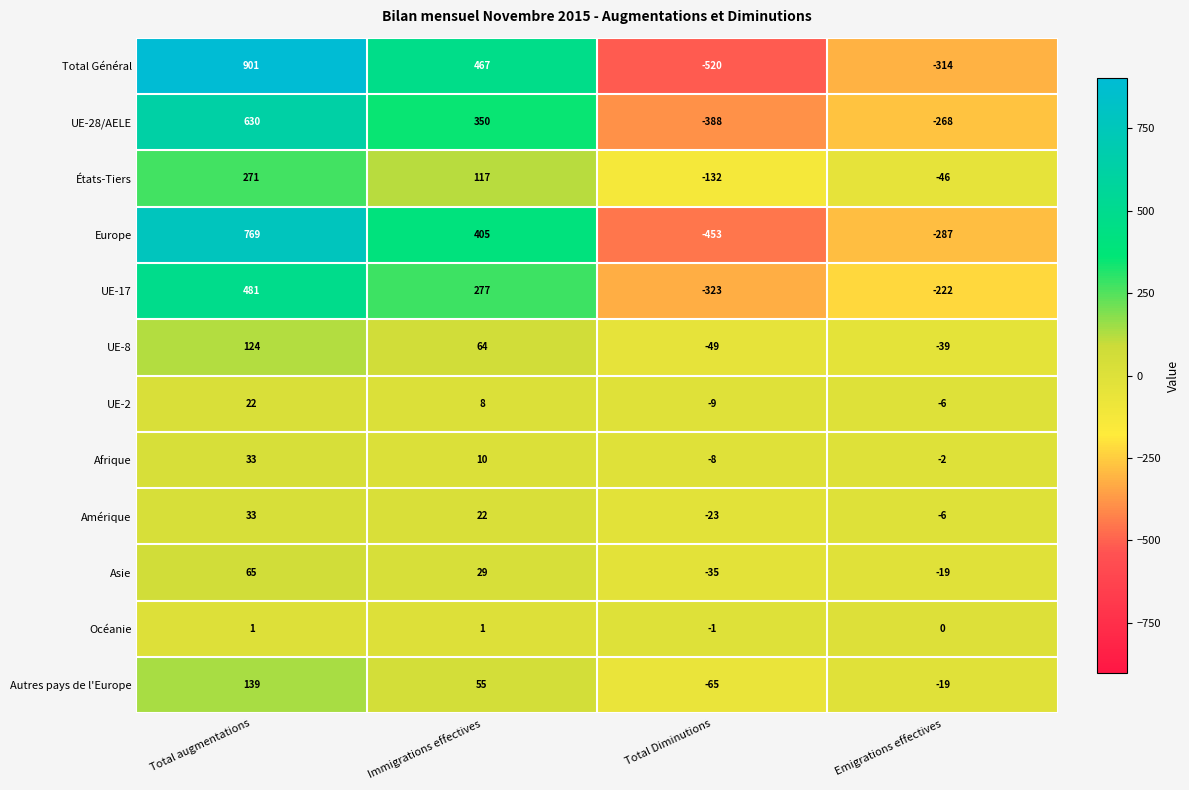

What is the difference between the Asie values at Total Diminutions and Total augmentations?

100